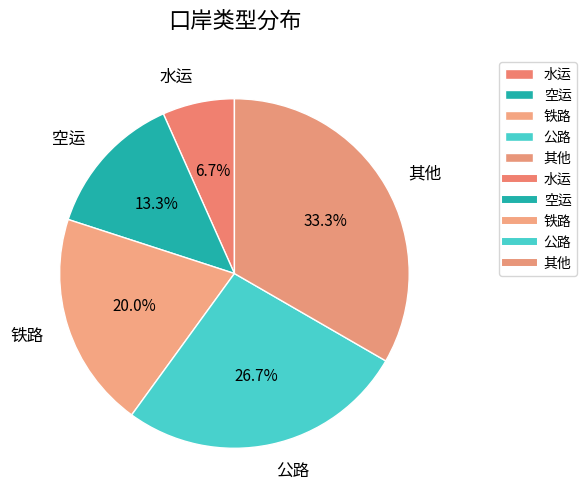

Is the sum of 空运 and 其他 greater than half?

No